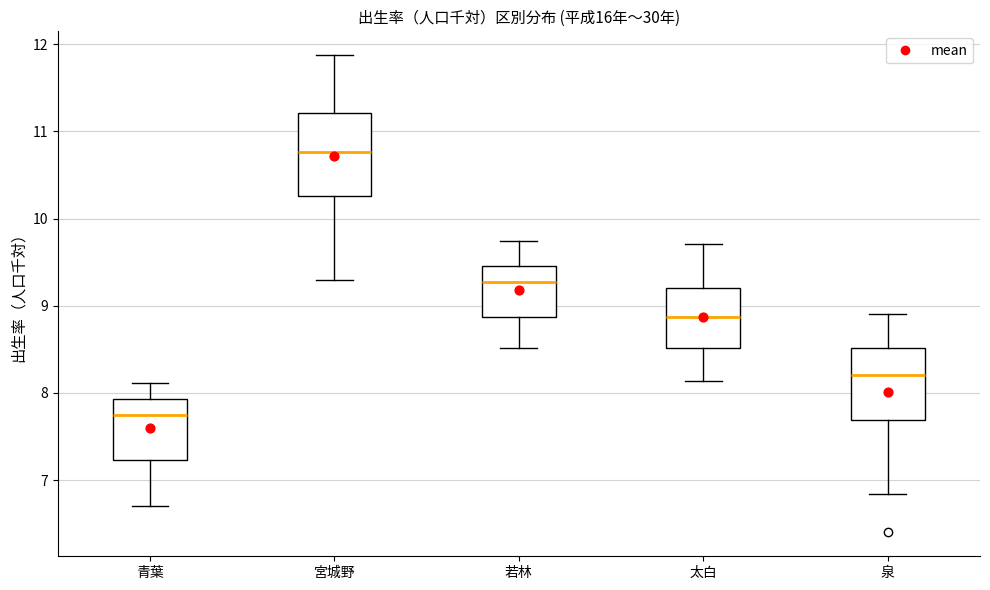

Comparing the boxes themselves (not the whiskers), which one is the tallest?

宮城野